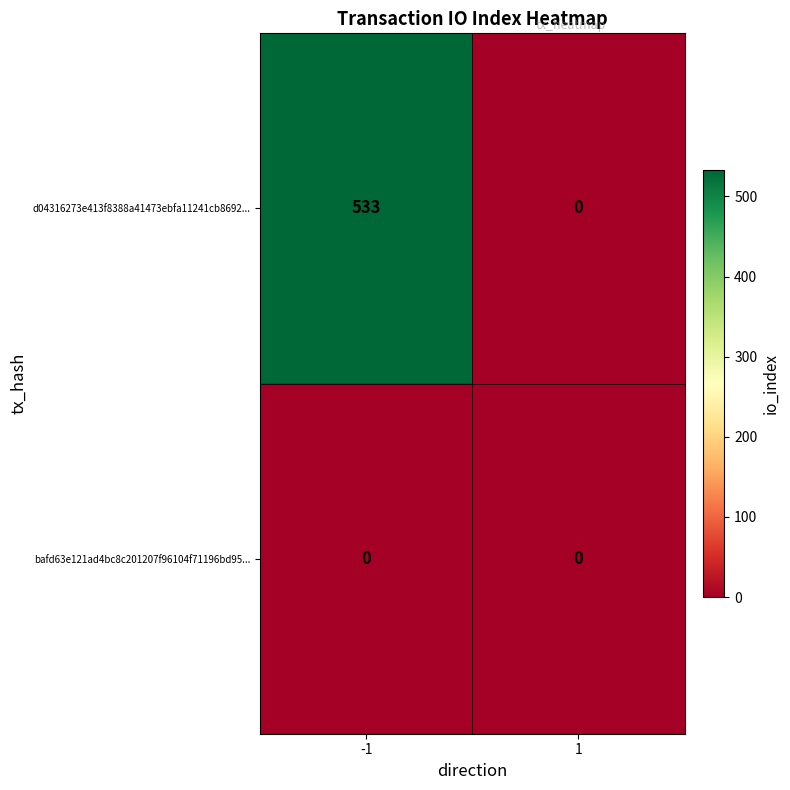

At how many categories does at least one series exceed 173?

1